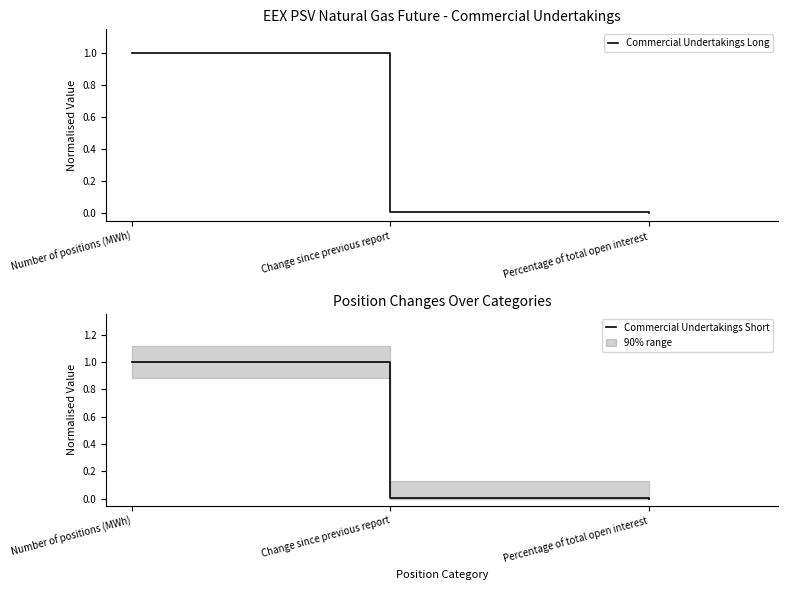

At how many categories does at least one series exceed 0?

2